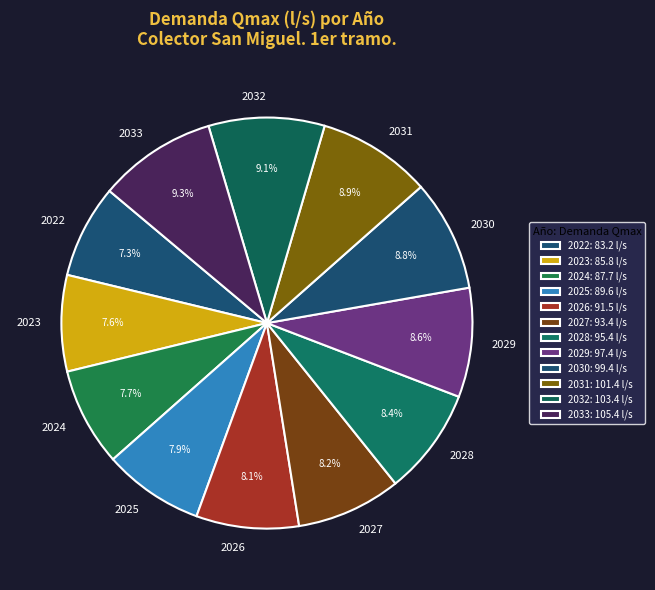

What portion of the pie excludes 2026?

91.9%